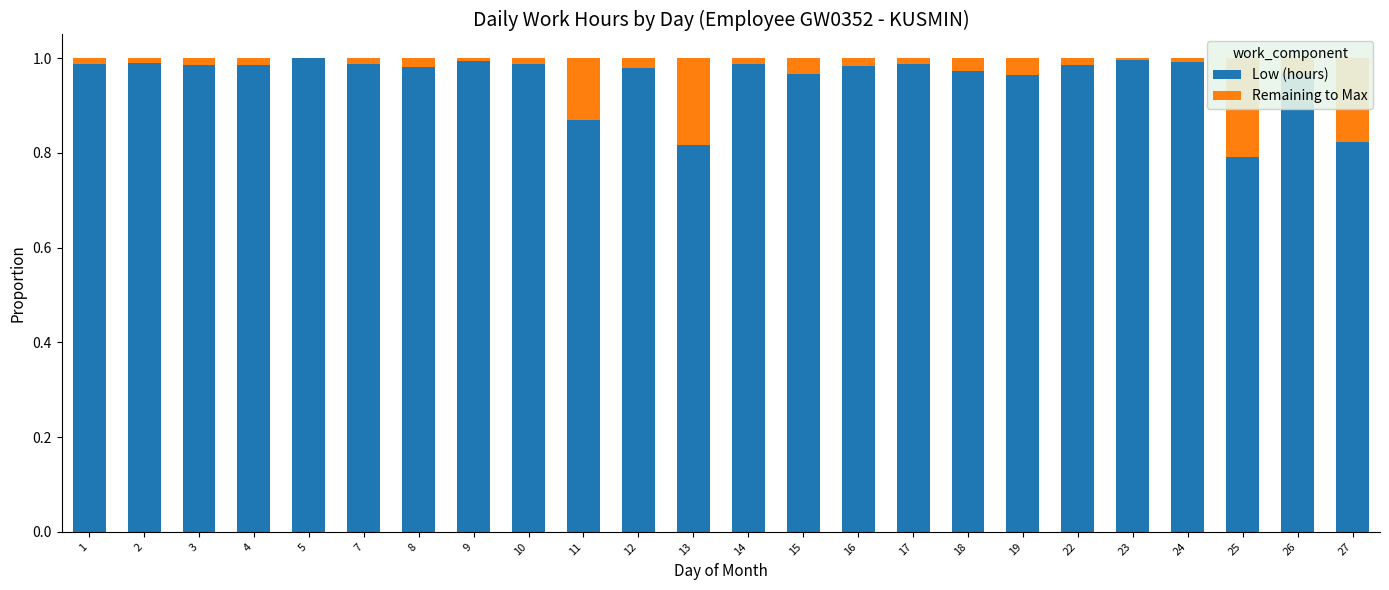

True or false: Remaining to Max has a value of 0.0 at 22.

True